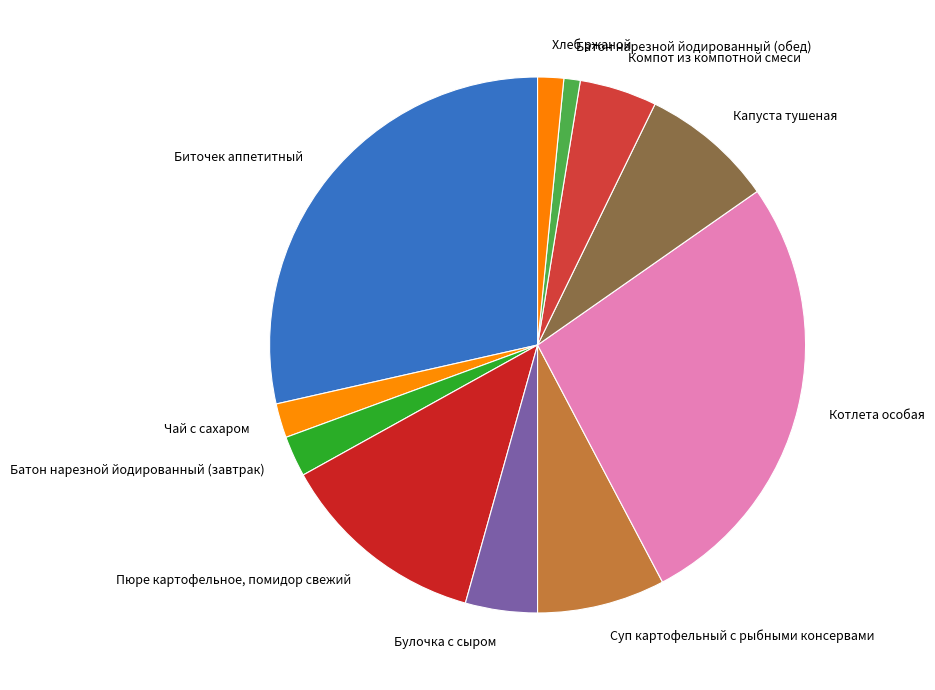

Does Булочка с сыром represent more than half of the total?

No